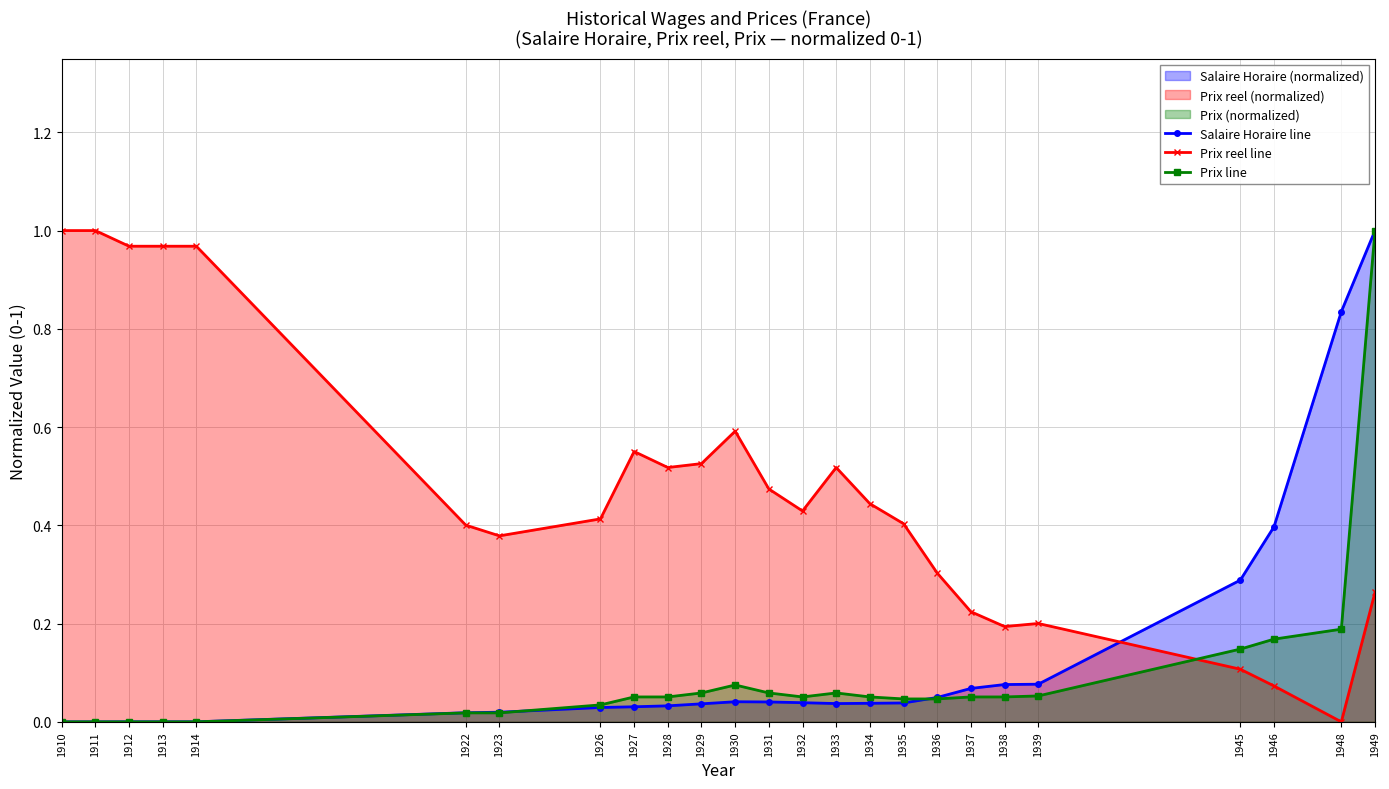

What is the average value of the Salaire Horaire line series?

0.1